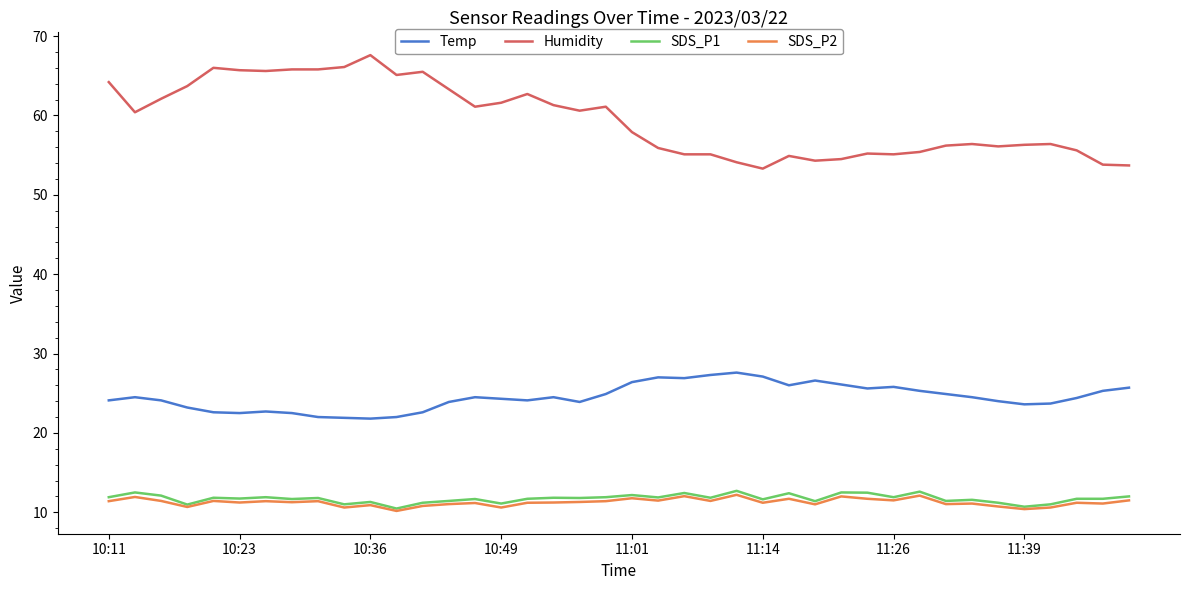

What is the maximum value for SDS_P1?

12.7